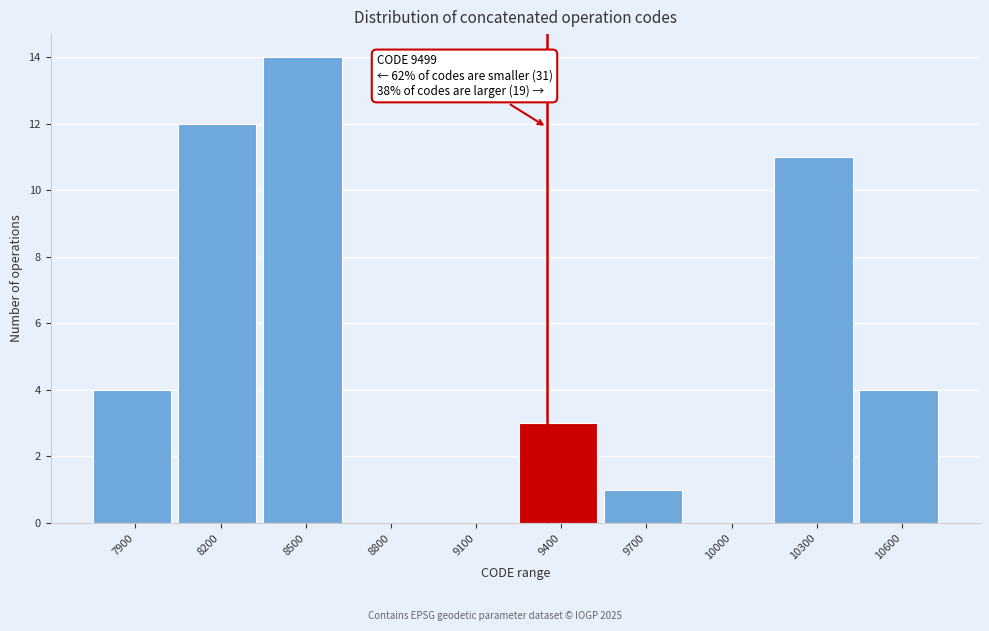

Reading right to left, extract all data points from this chart.

10600=4	10300=11	10000=0	9700=1	9400=3	9100=0	8800=0	8500=14	8200=12	7900=4